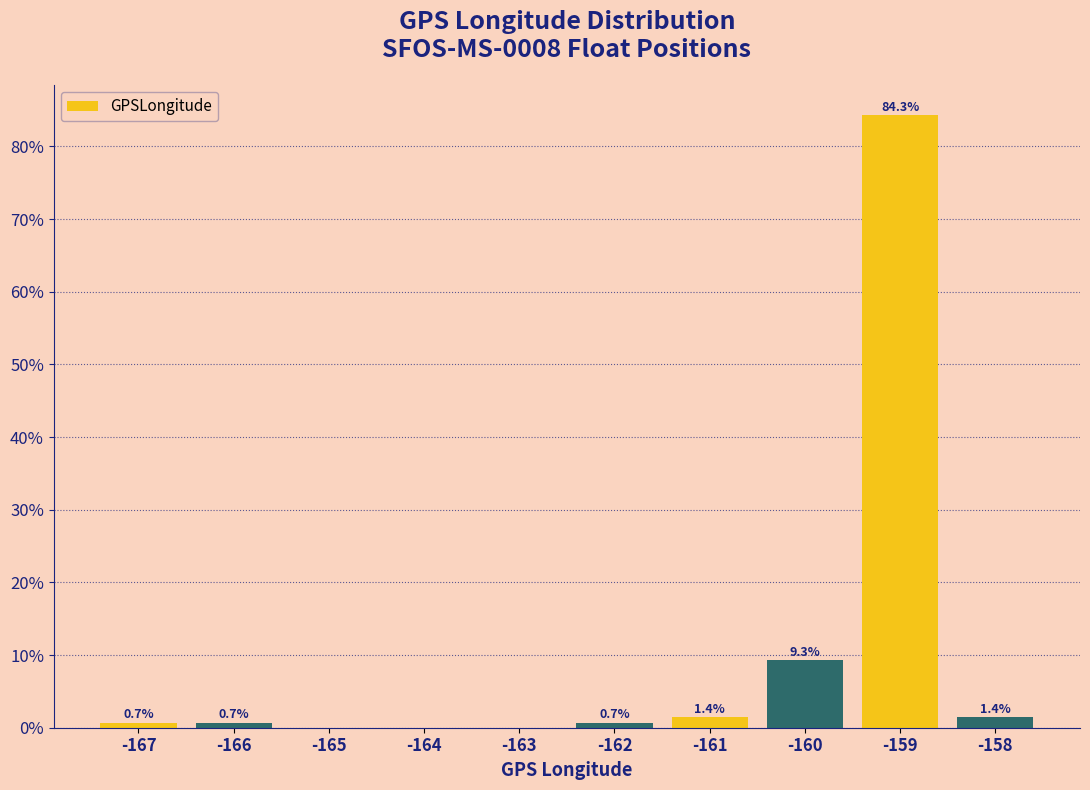

Reading left to right, list all the values displayed in this chart.

-167=0.7	-166=0.7	-165=0.0	-164=0.0	-163=0.0	-162=0.7	-161=1.4	-160=9.3	-159=84.3	-158=1.4